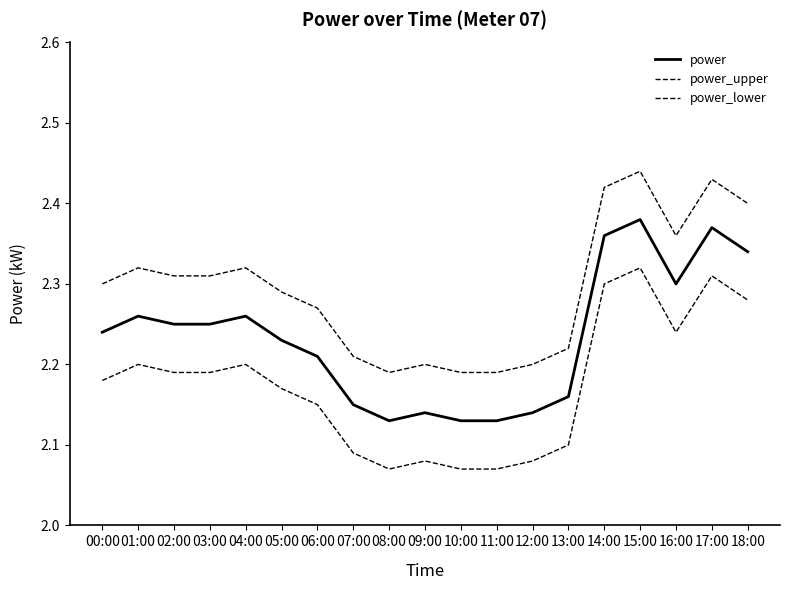

True or false: power_upper has more than 2 interior local peaks.

True